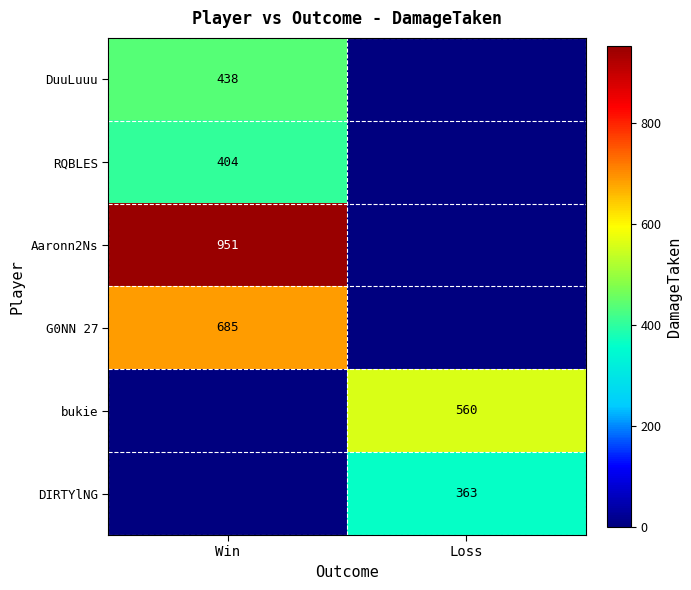

The value of bukie at Loss is 560. True or false?

True